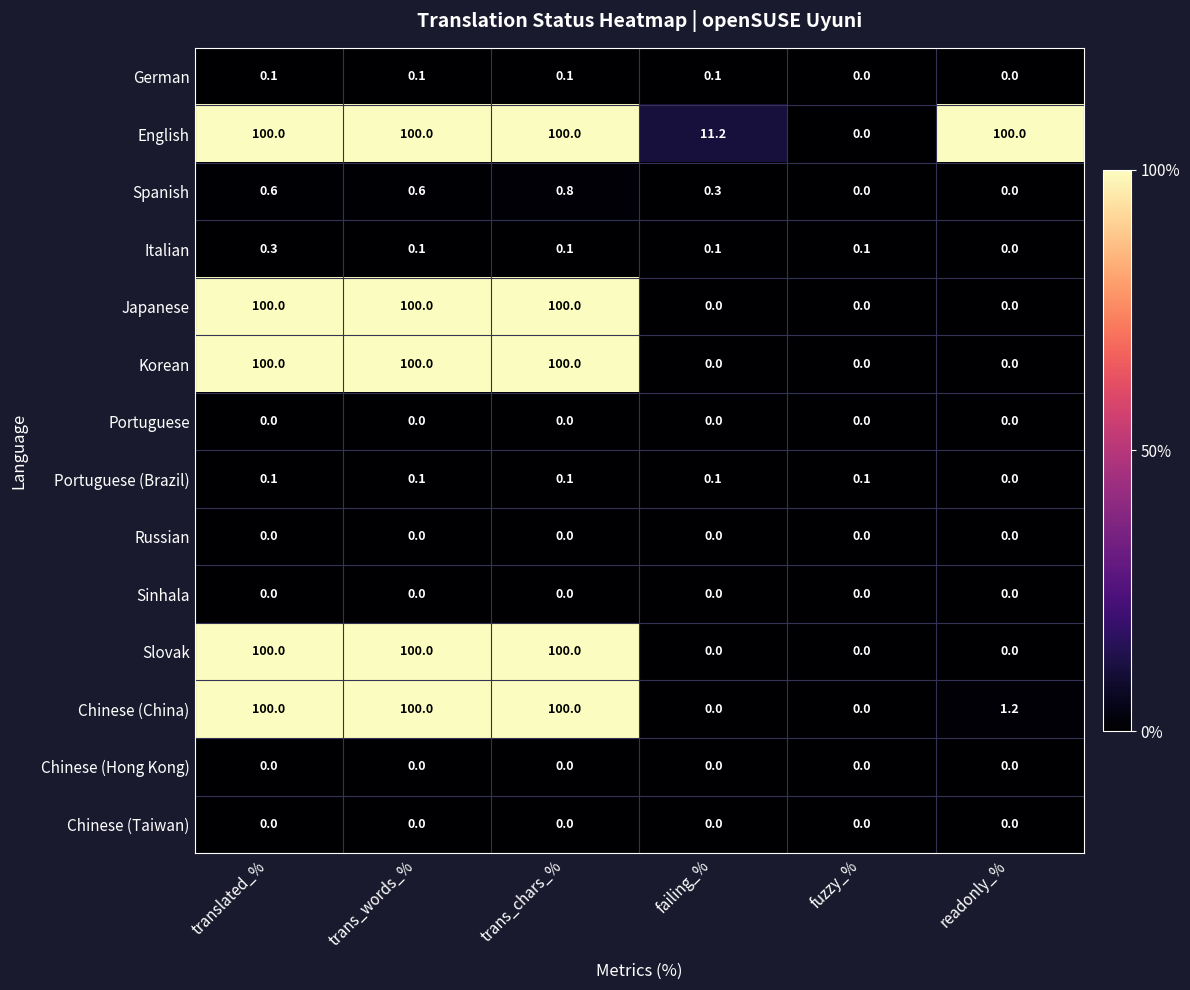

What is the maximum value shown in the chart?

100.0